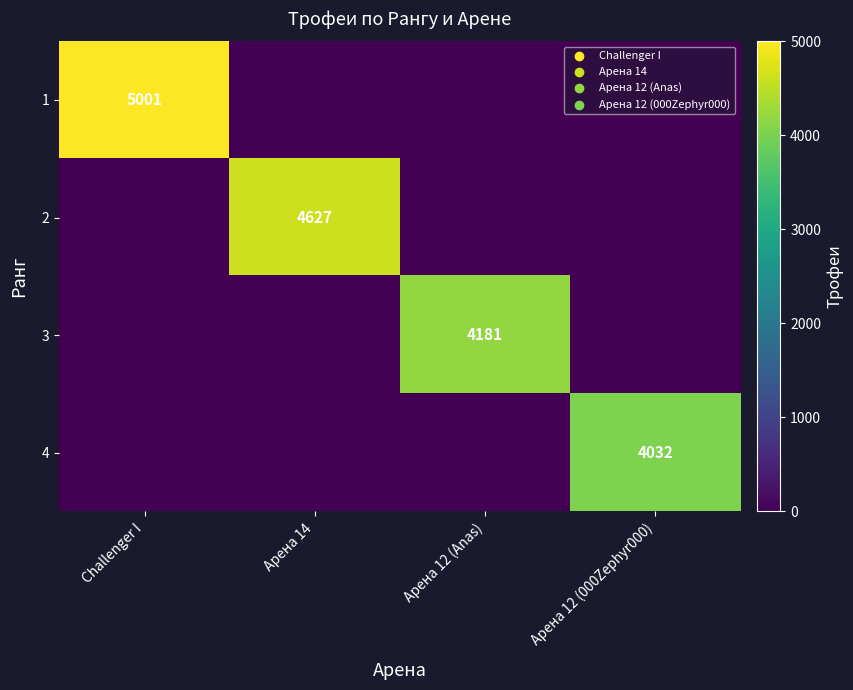

Which label corresponds to the largest value in the chart?

Challenger I